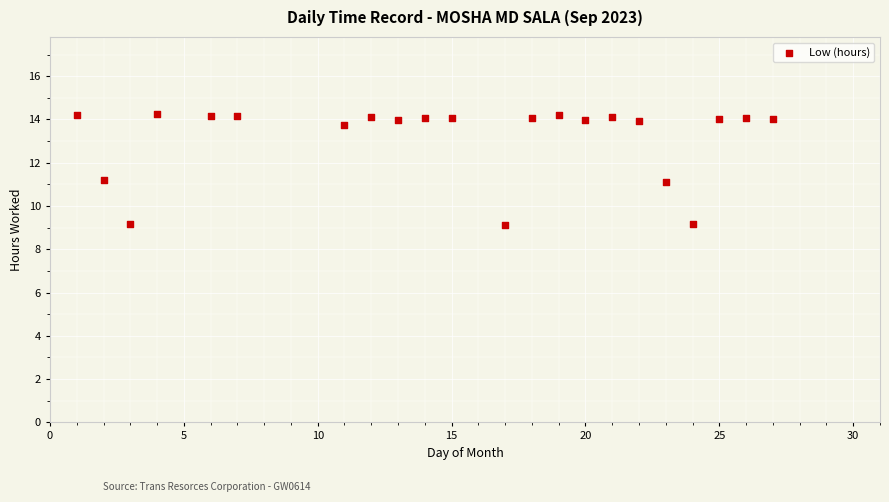

What is the range of X values (max minus min)?

26.0